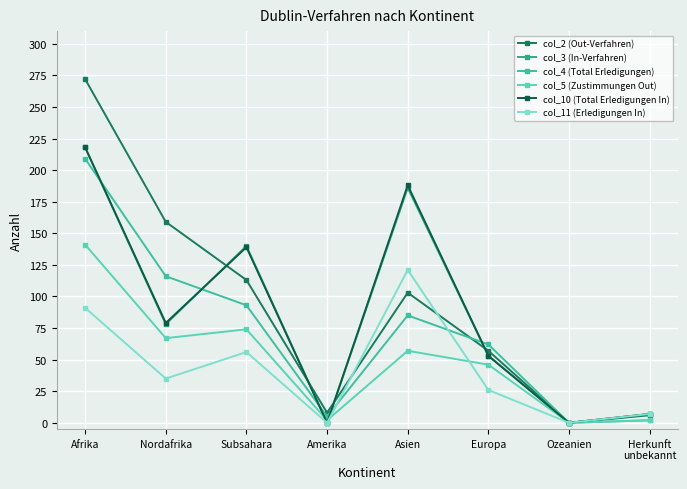

At how many categories does at least one series exceed 34?

5